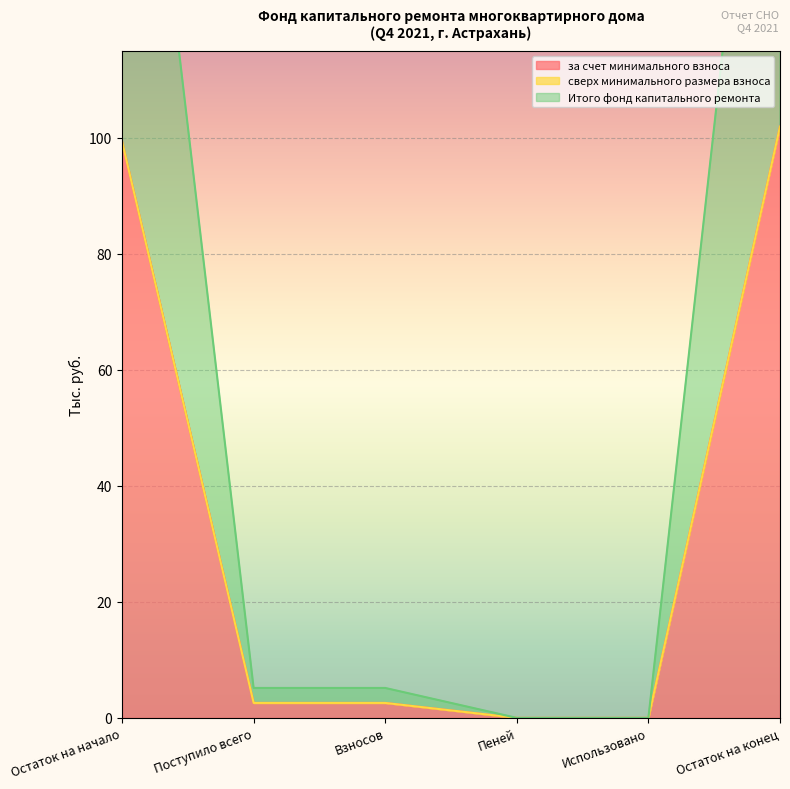

What is the sum of the Итого фонд капитального ремонта values at Остаток на начало and Остаток на конец?

201.3